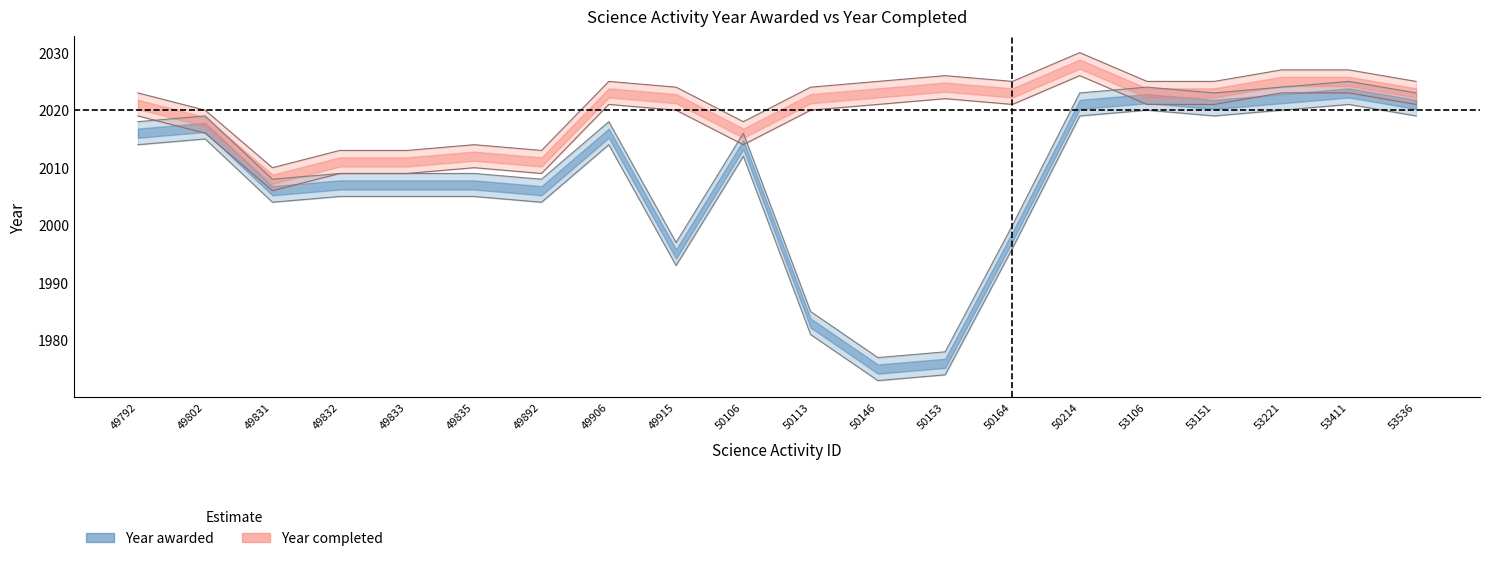

What is the value of the 4th point from the left?

2009